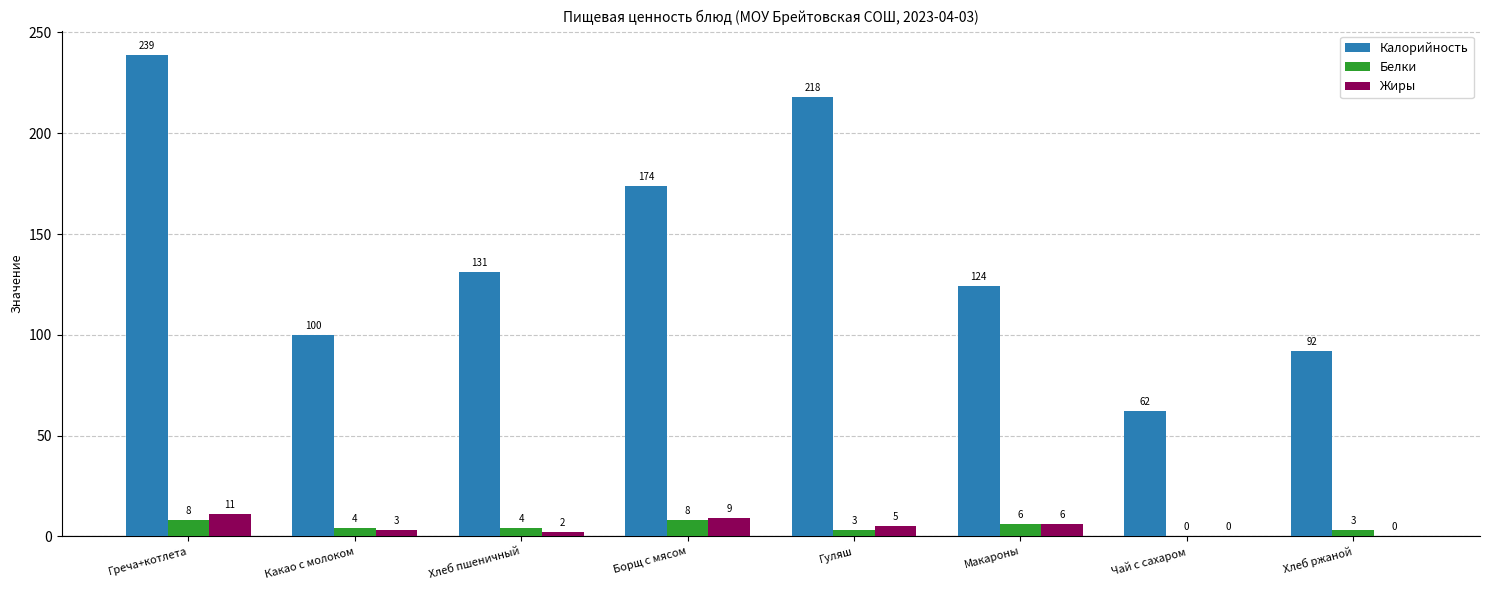

How many distinct data groups are displayed?

3